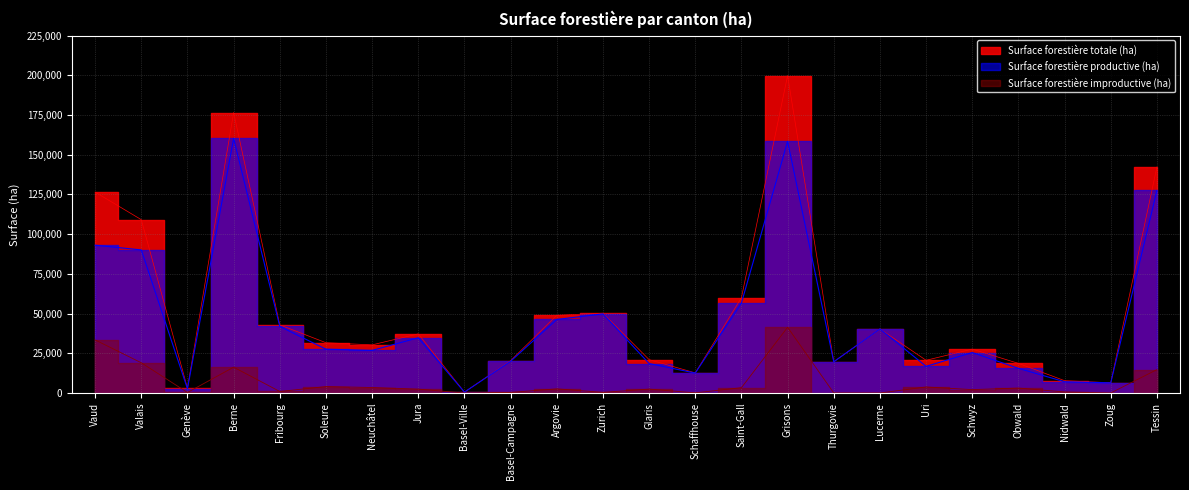

What is the greatest value displayed?

199841